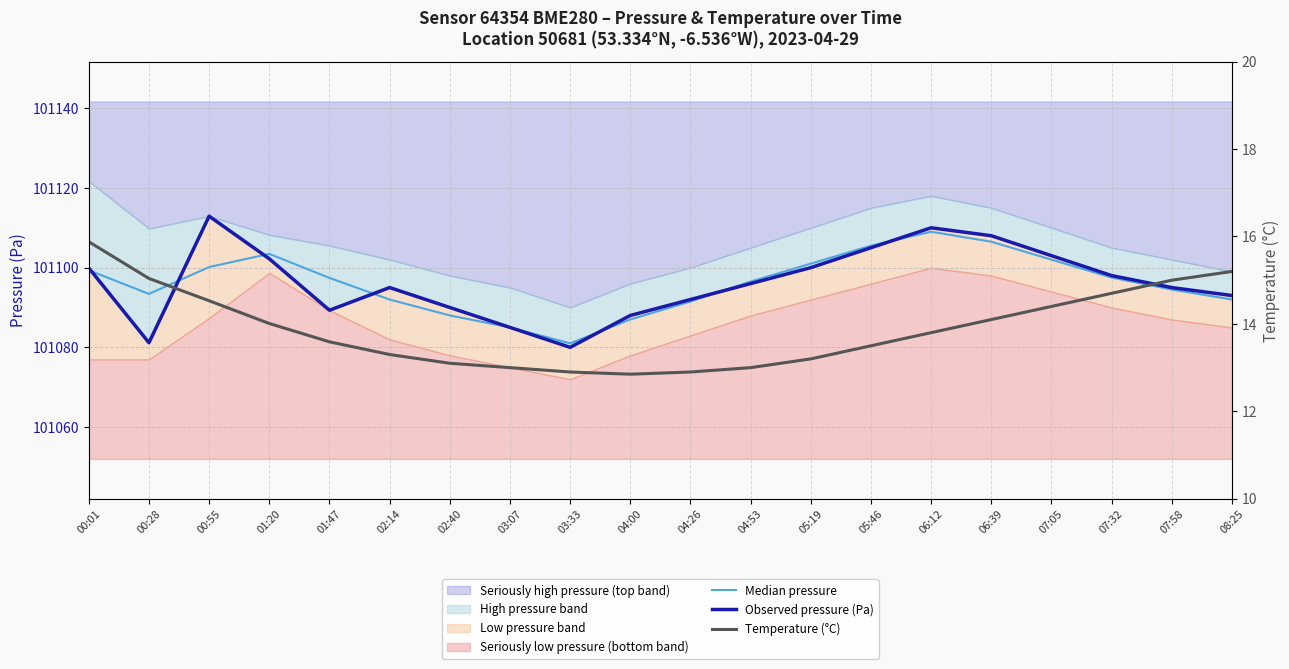

How many categories are shown in the chart?

20